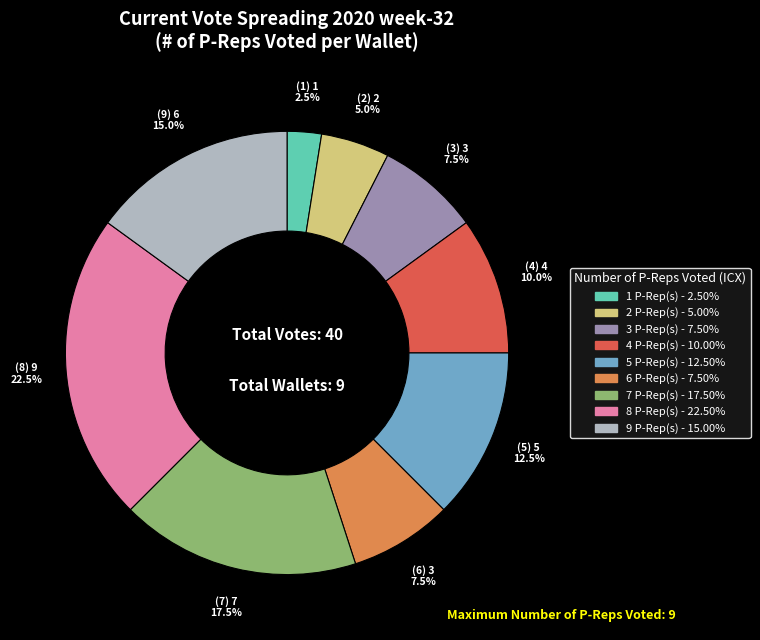

Approximately how many times larger is the value at 3 compared to 7?

0.4